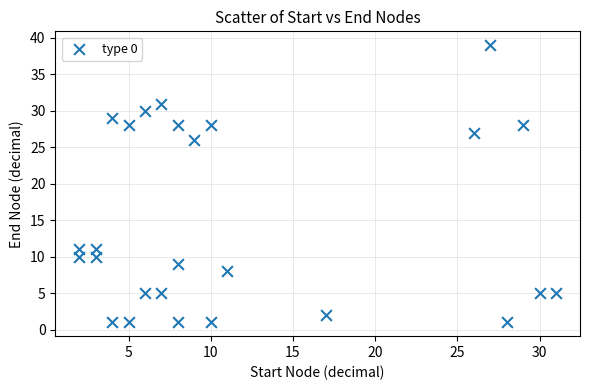

What is the range of X values (max minus min)?

29